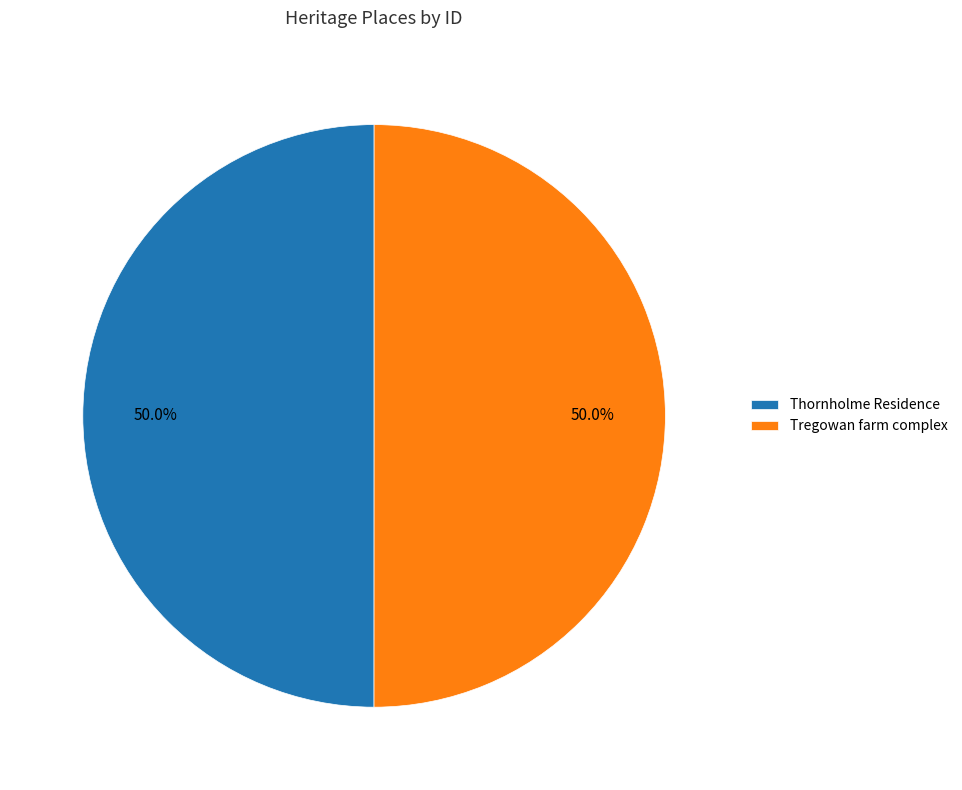

Do Tregowan farm complex and Thornholme Residence together represent more than half of the pie?

Yes